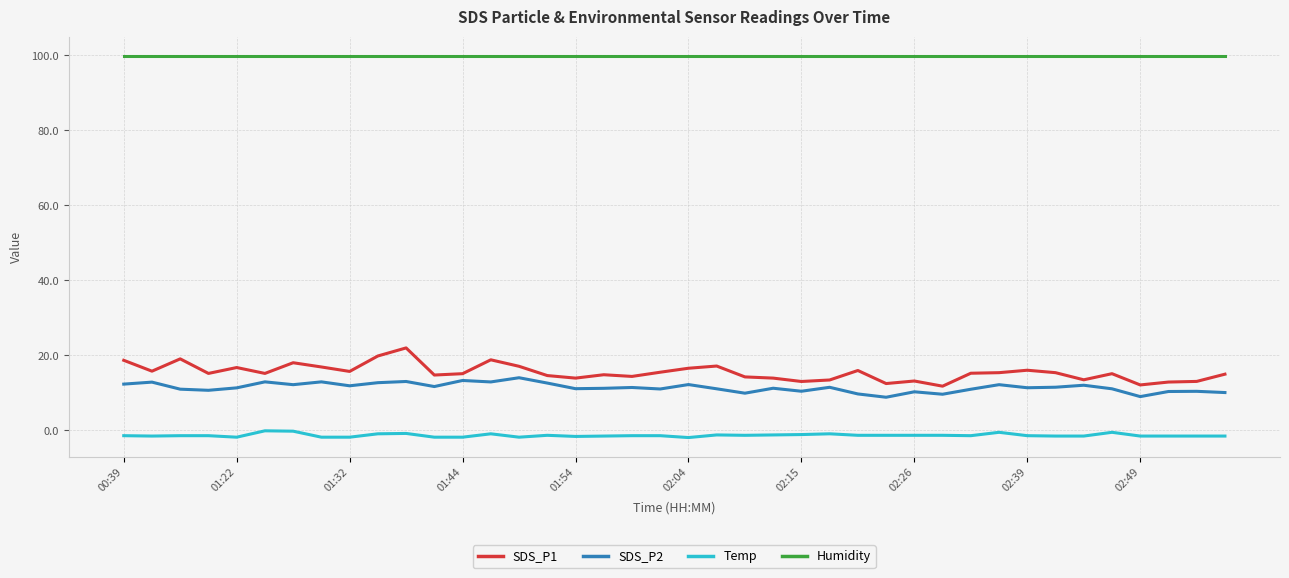

Which series has the largest total across all categories?

Humidity